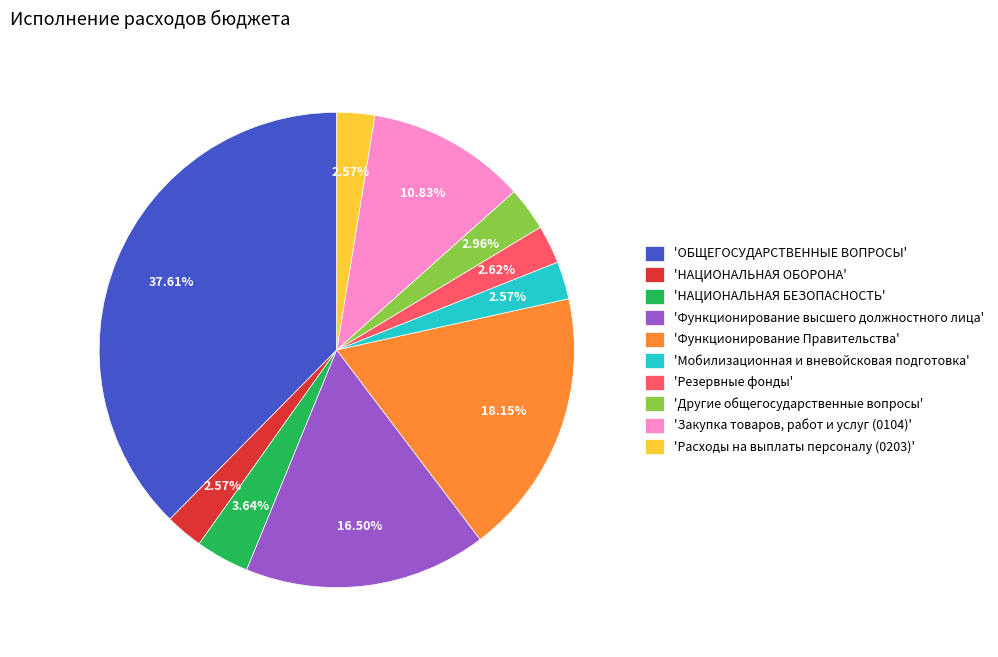

Which category has the biggest portion of the pie?

'ОБЩЕГОСУДАРСТВЕННЫЕ ВОПРОСЫ'